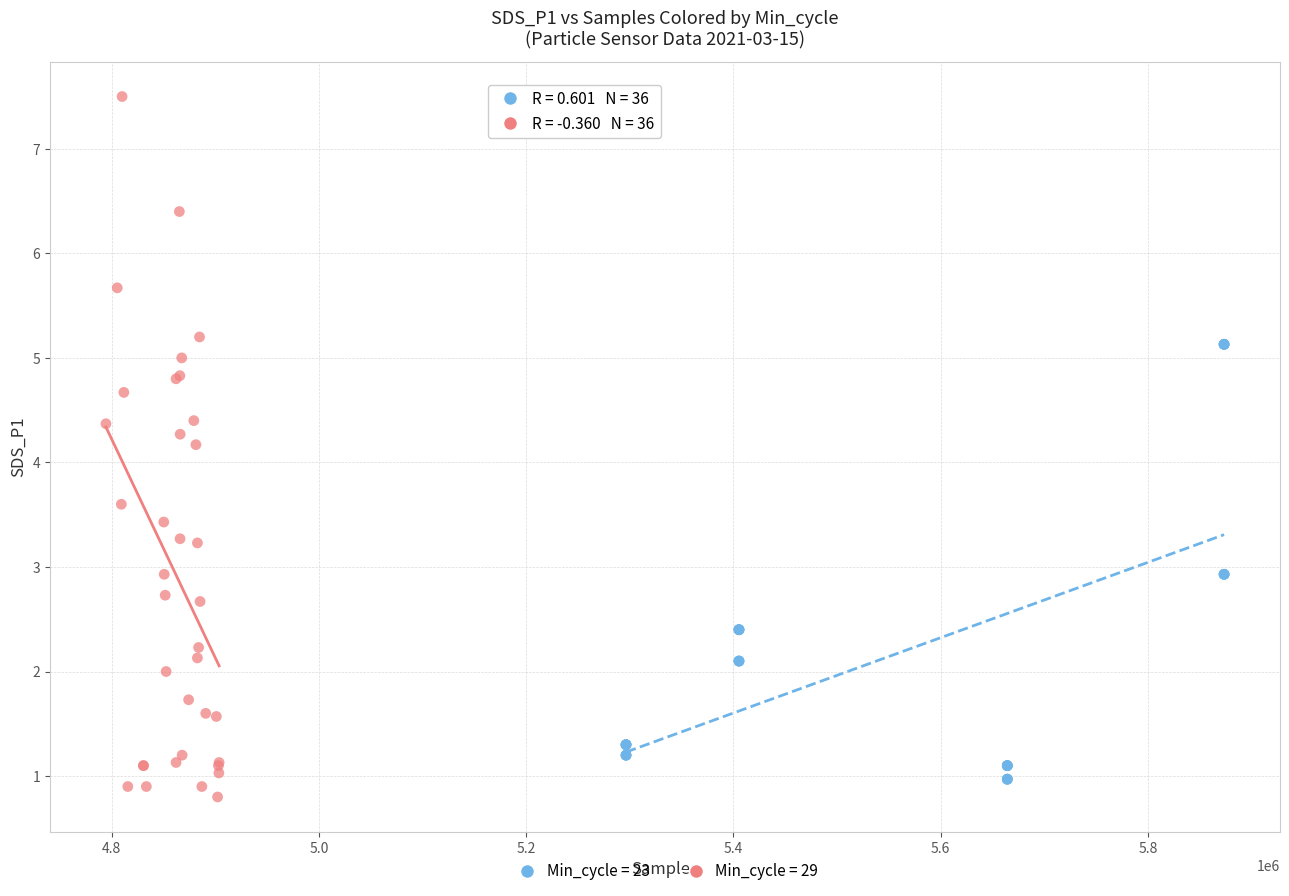

Which series has the largest Y range (max minus min)?

Min_cycle = 29